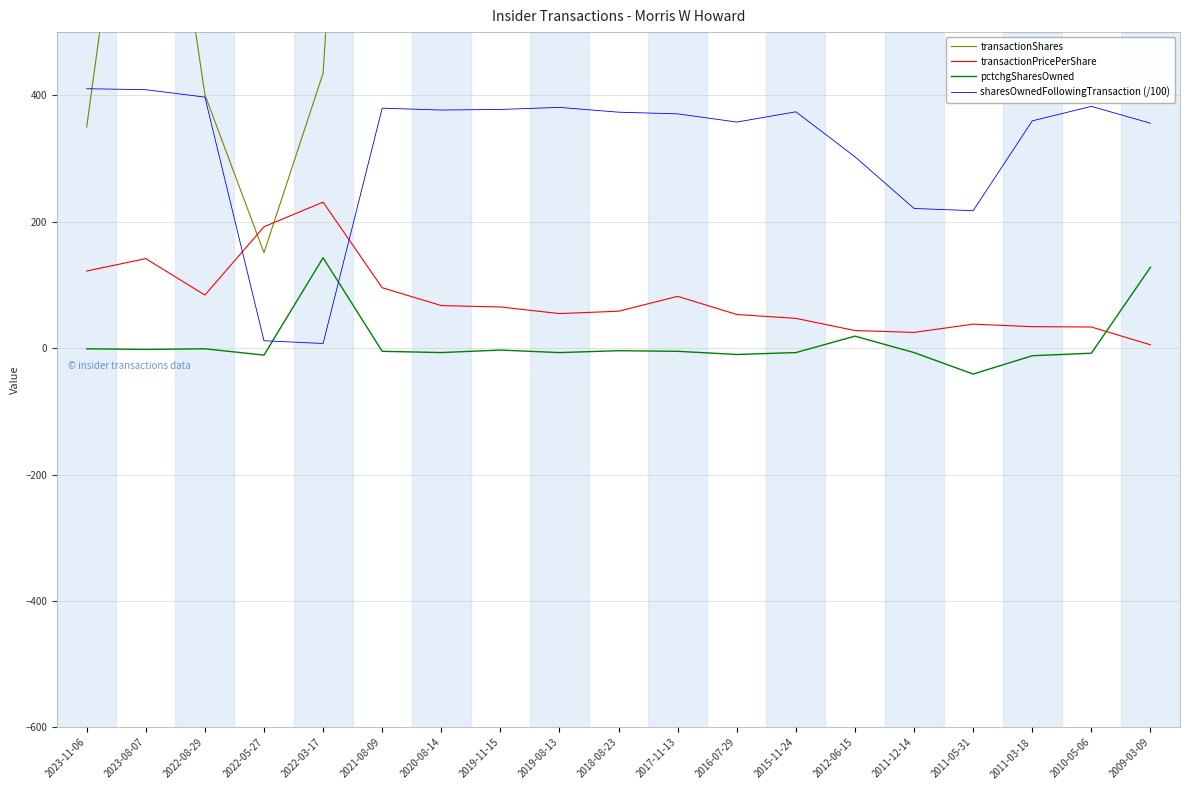

Which series ends up on top after the final intersection of sharesOwnedFollowingTransaction (/100) and pctchgSharesOwned?

sharesOwnedFollowingTransaction (/100)